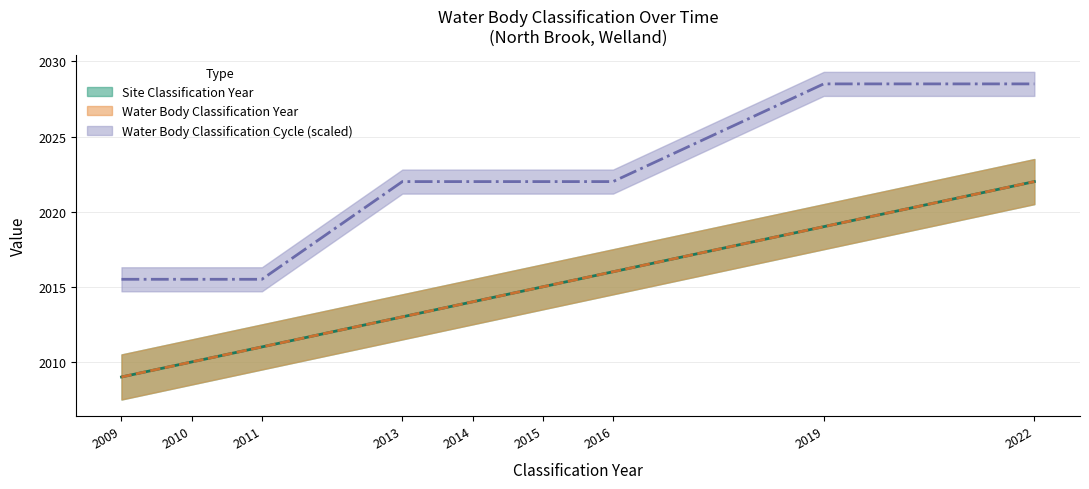

What is the average value of the Water Body Classification Year series?

2014.3